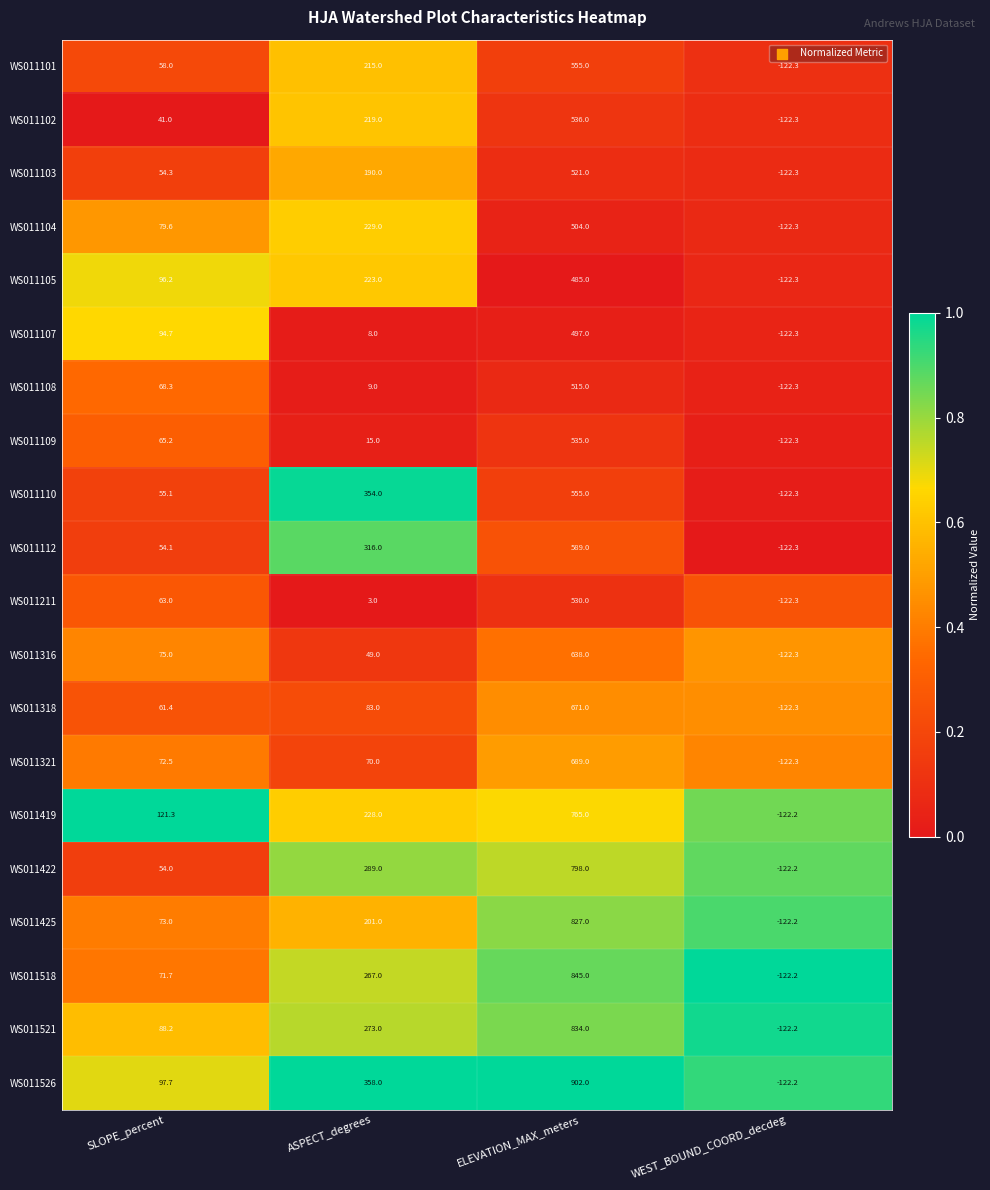

What is the average value of the WS011101 series?

176.4